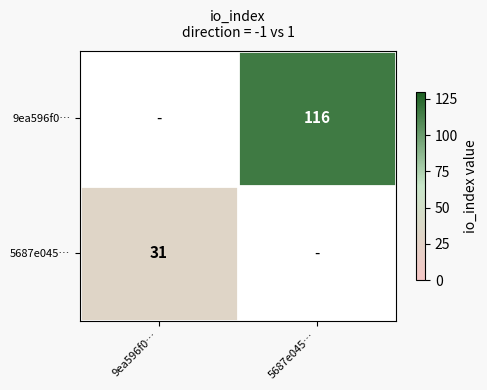

Is it true that 9ea596f0… equals 116 at 5687e045…?

True